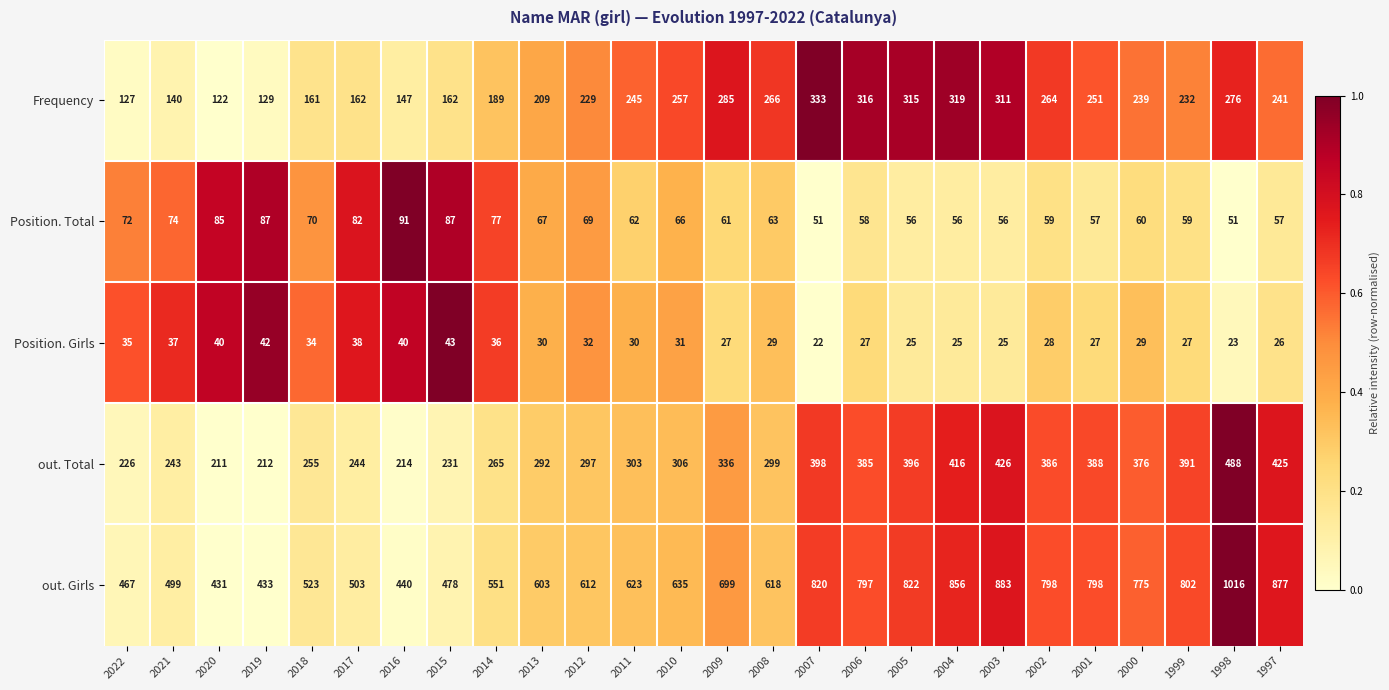

Which category has the lowest value across all series?

2007